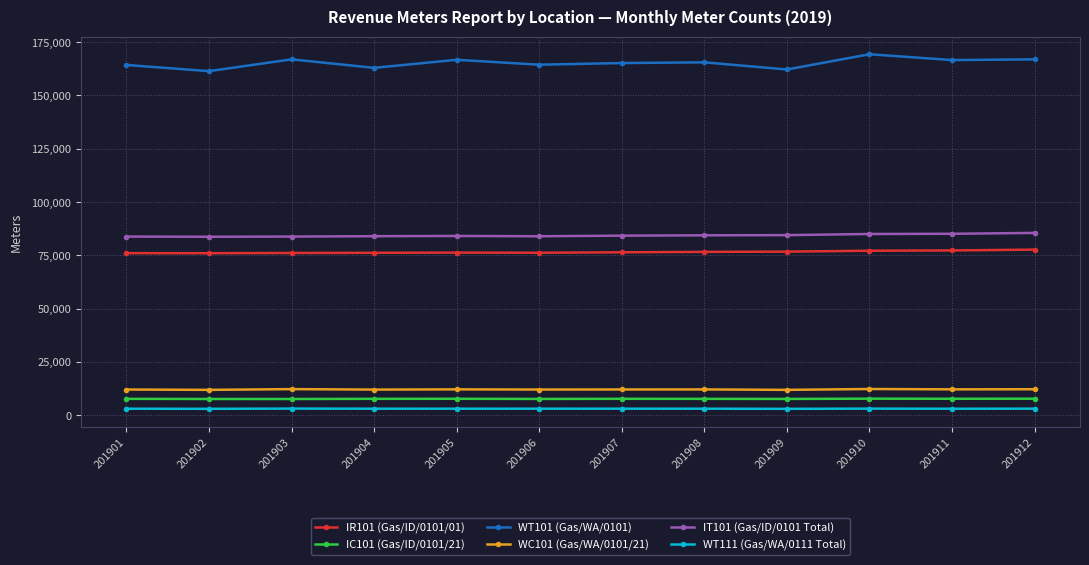

What are all the series names shown in the legend?

IR101 (Gas/ID/0101/01), IC101 (Gas/ID/0101/21), WT101 (Gas/WA/0101), WC101 (Gas/WA/0101/21), IT101 (Gas/ID/0101 Total), WT111 (Gas/WA/0111 Total)